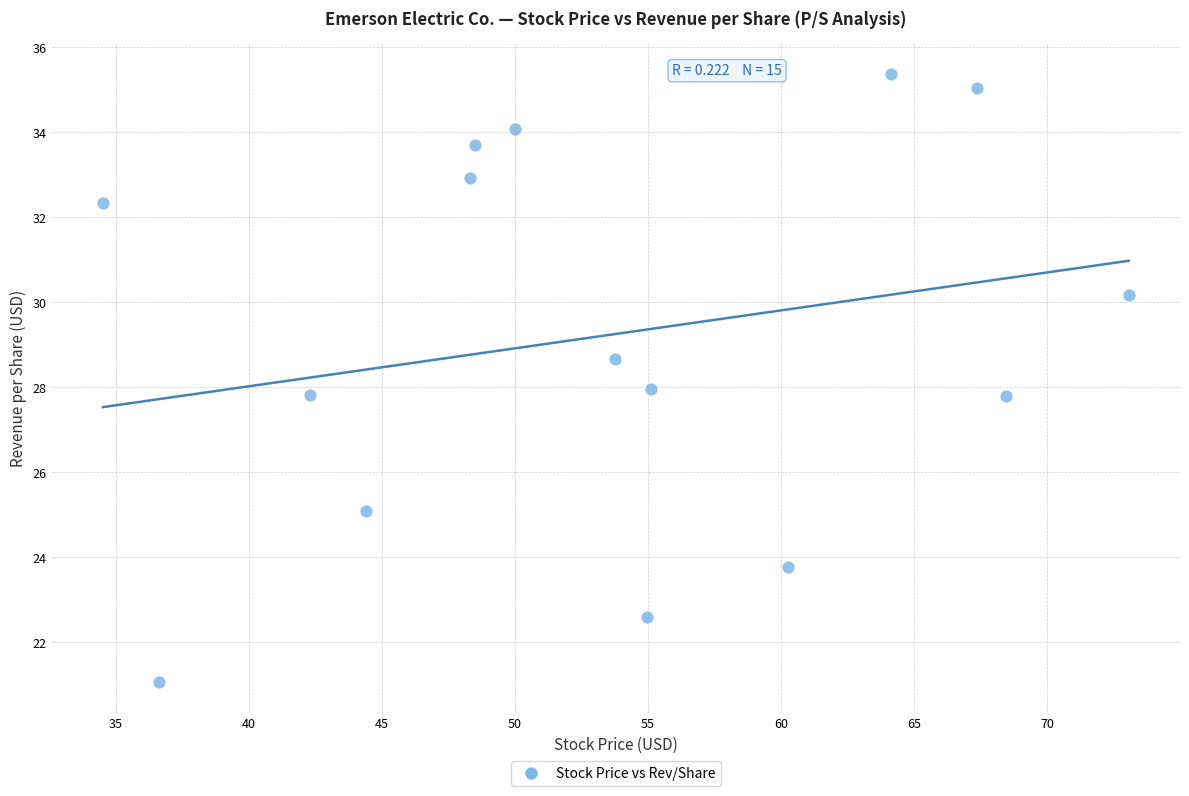

What is the range of Y values (max minus min)?

14.3